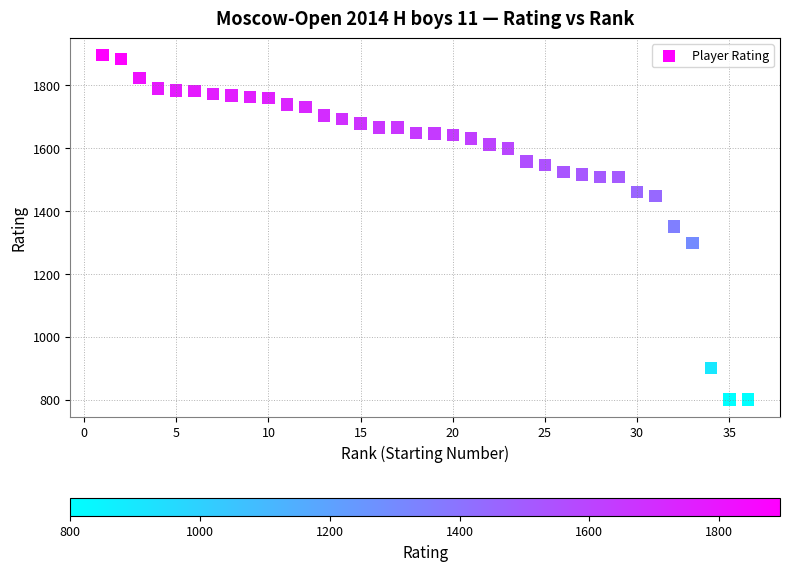

What is the range of X values (max minus min)?

35